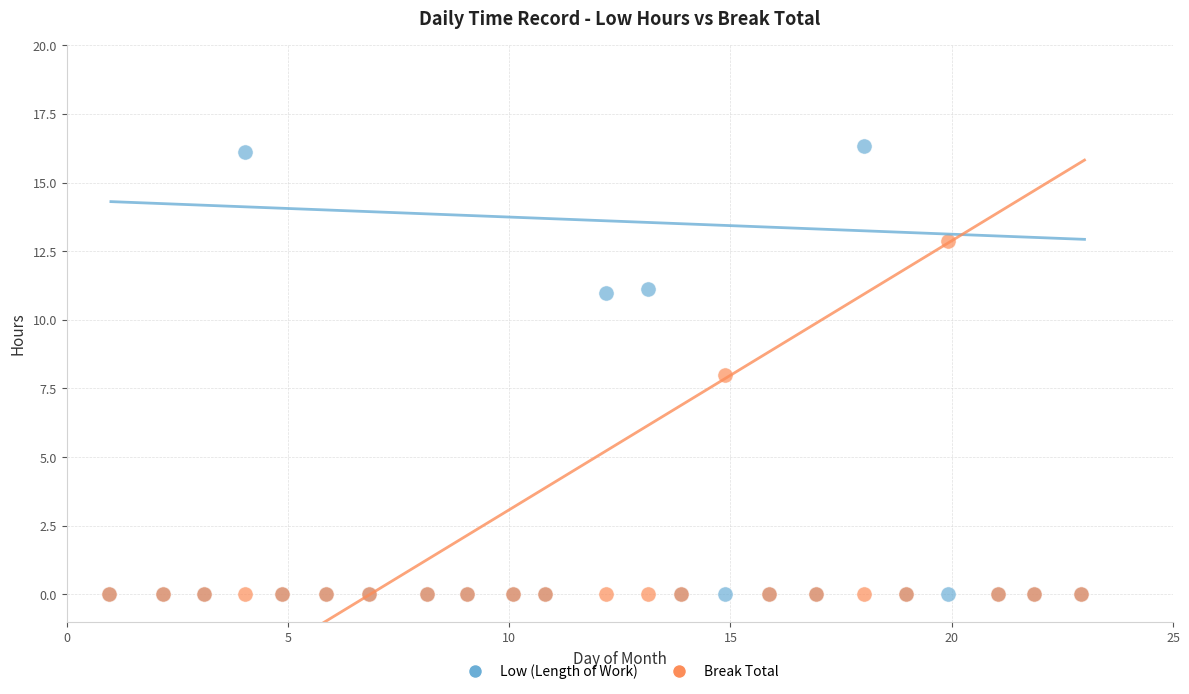

In the Break Total series, what Y value is closest to 6?

8.0